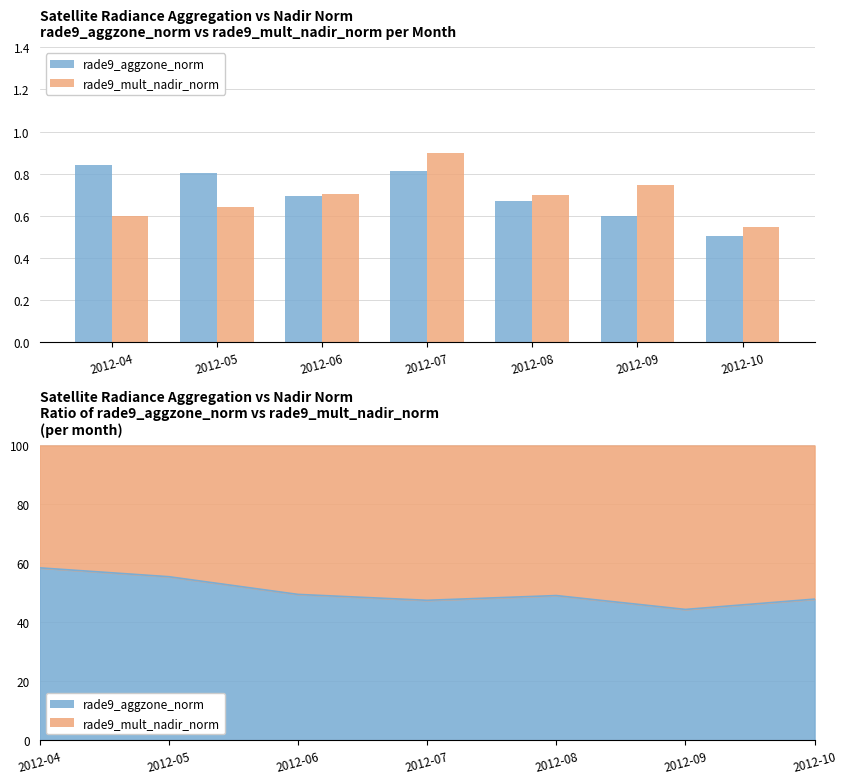

Does the chart contain any negative values?

No